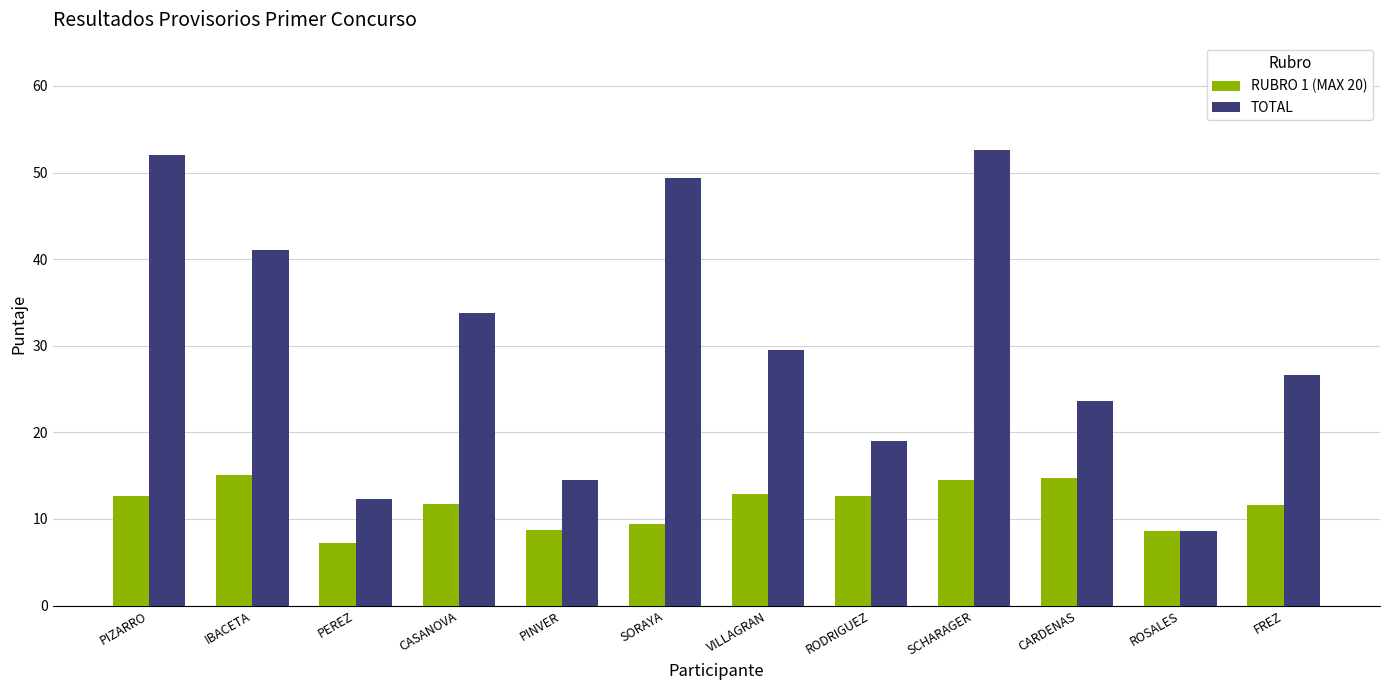

What is the difference between the maximum and minimum values in the TOTAL series?

44.0